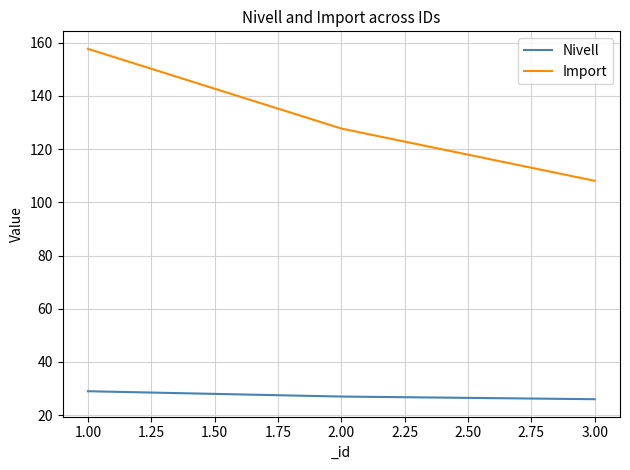

What is the sum of the Nivell values at 2.00 and 3.00?

53.0